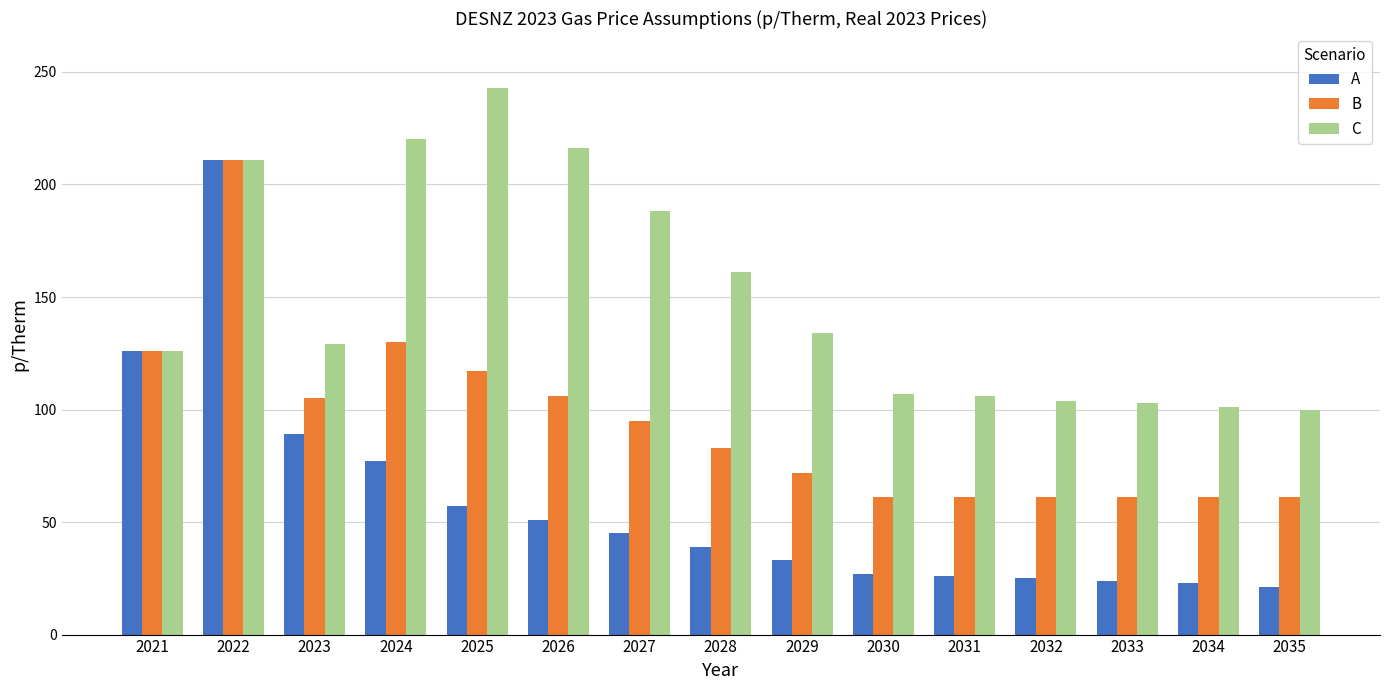

Between 2025 and 2031, which series saw the biggest shift?

C